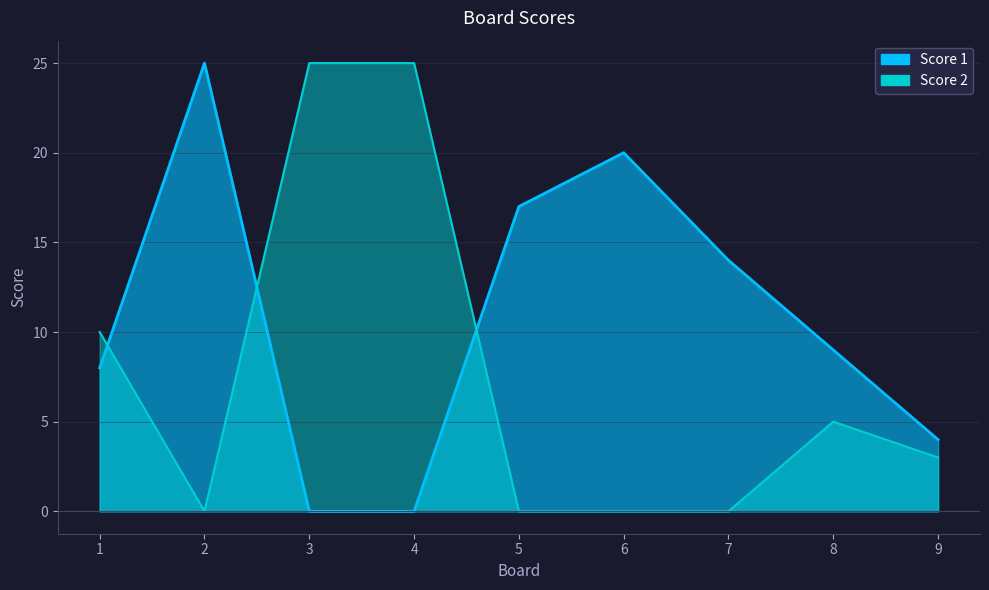

Which has a higher value, 8 or 2?

2